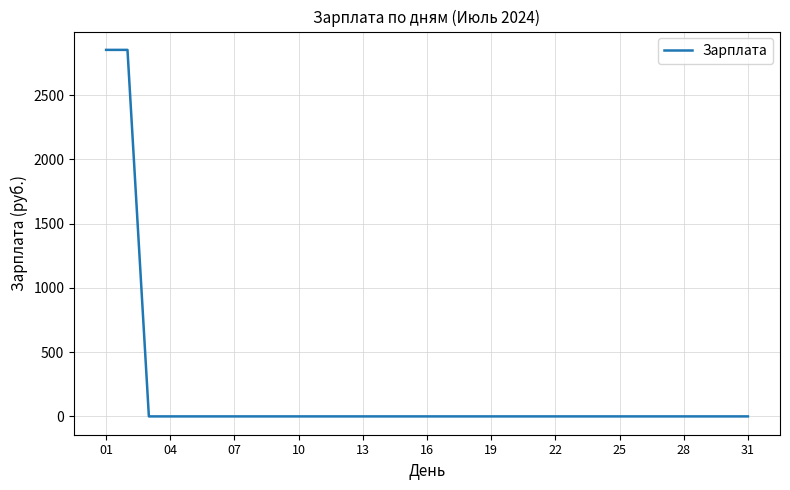

What is the difference between the maximum and minimum values?

2853.3